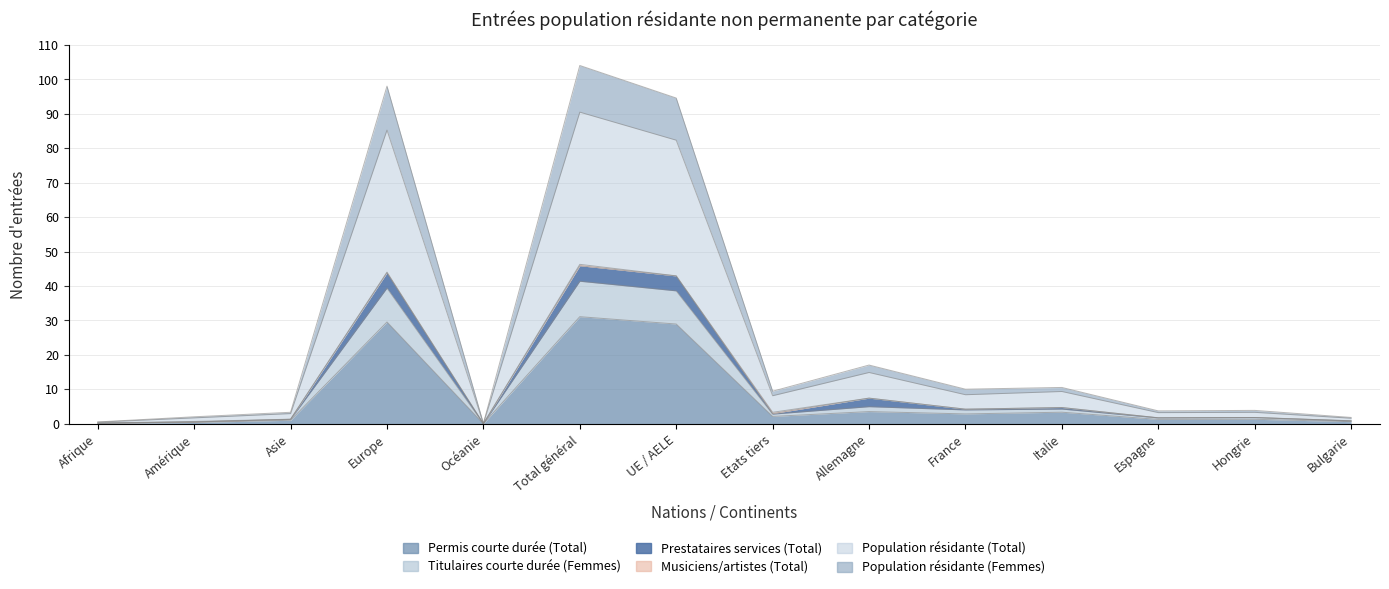

True or false: Population résidante (Total) has a value of 6.0 at Espagne.

False